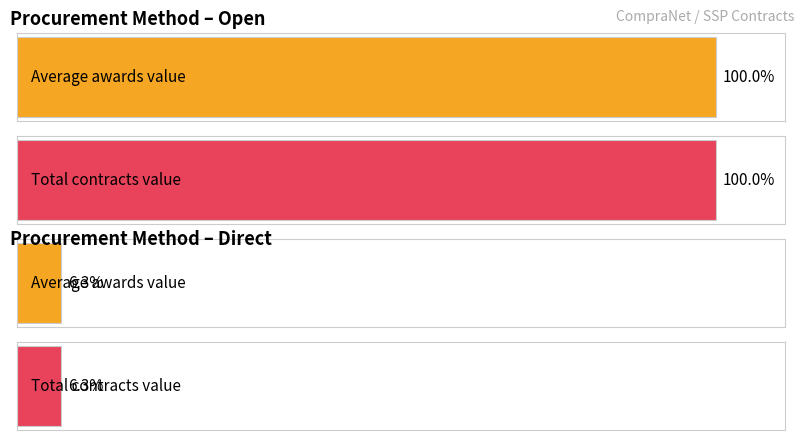

Is it true that contracts.value.amount equals 1399892.3 at open?

True